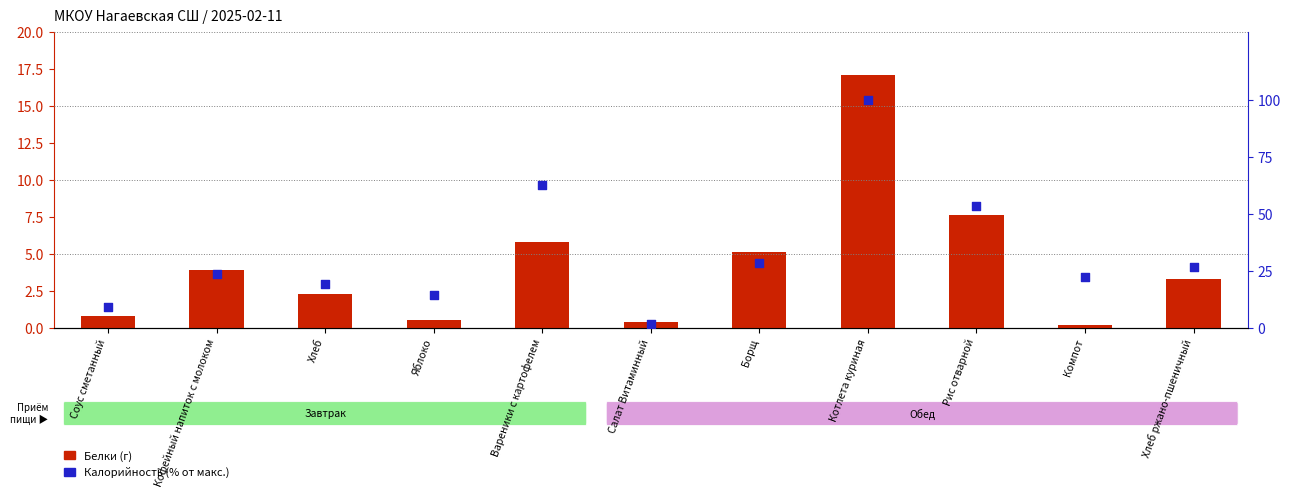

Which series reaches the maximum Y coordinate?

Калорийность %